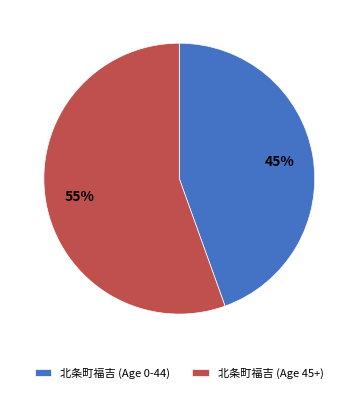

The 北条町福吉 (Age 45+) slice represents 65% of the pie. True or false?

False